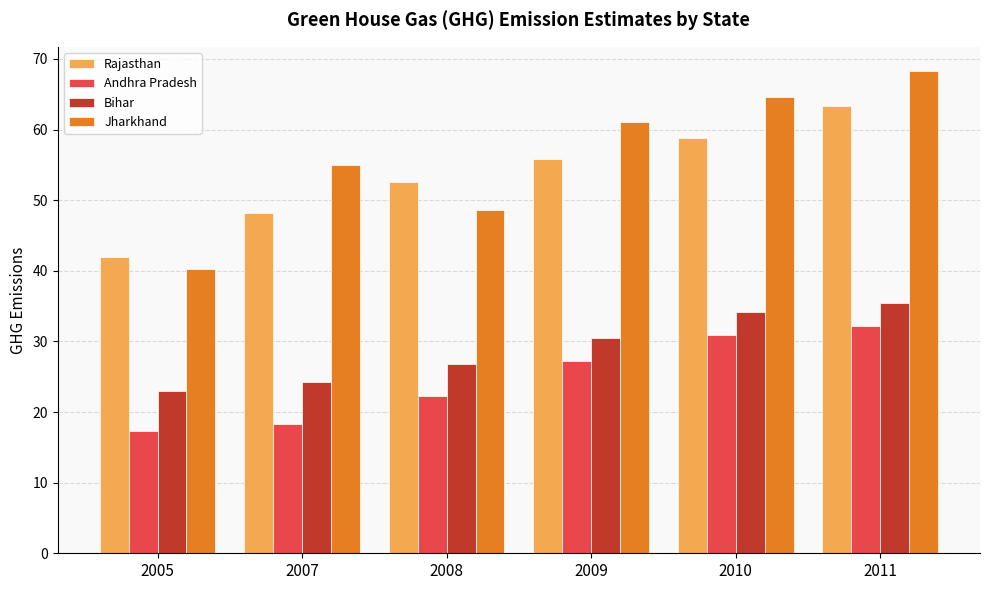

At which label does Andhra Pradesh reach its peak?

2011